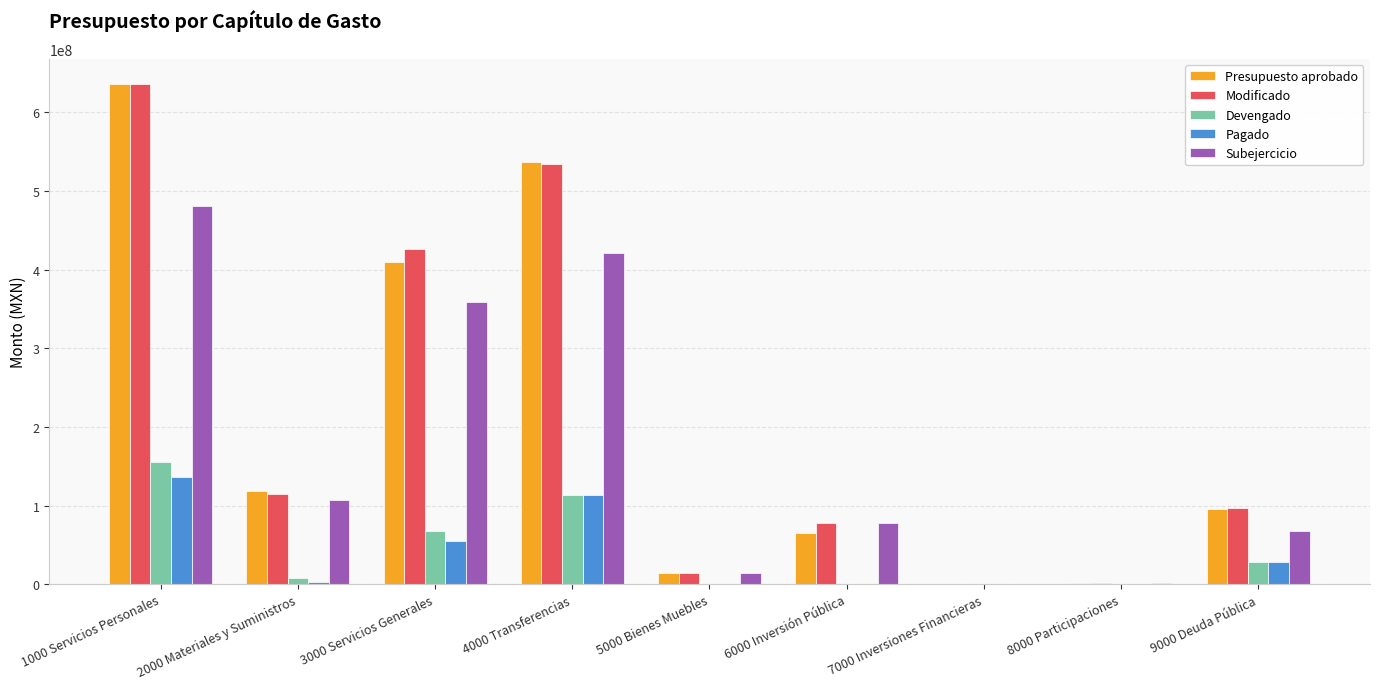

What is the maximum value shown in the chart?

635908089.4